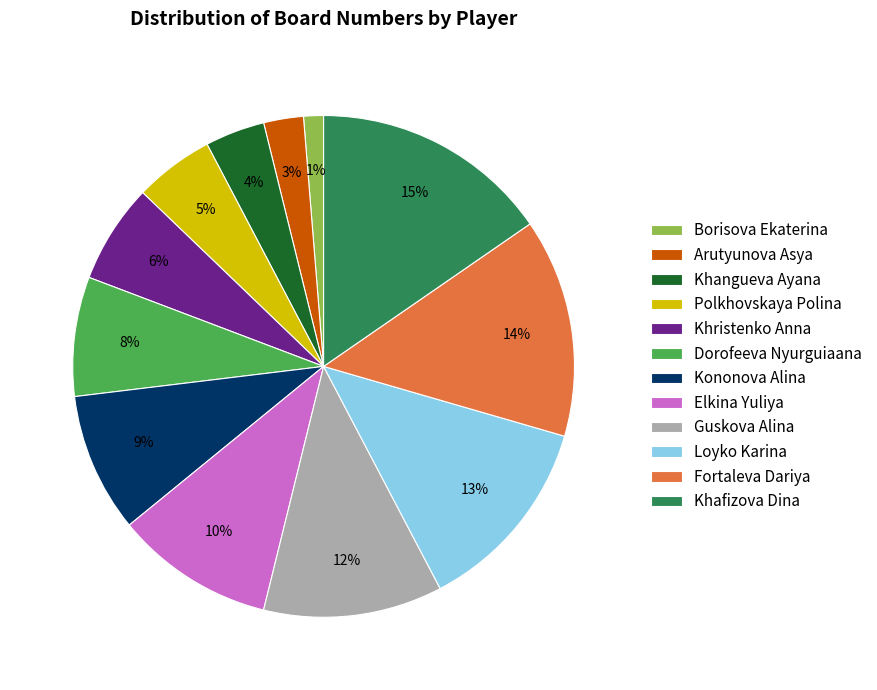

Which category has the smallest portion of the pie?

Borisova Ekaterina